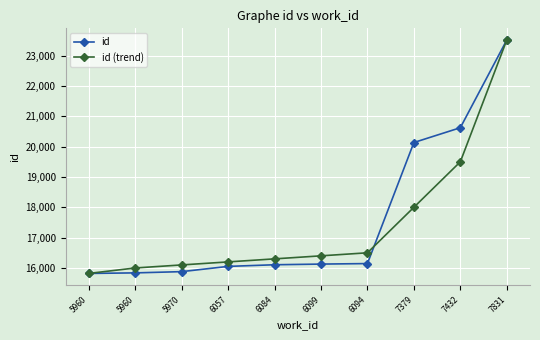

How many data points does each series have?

10